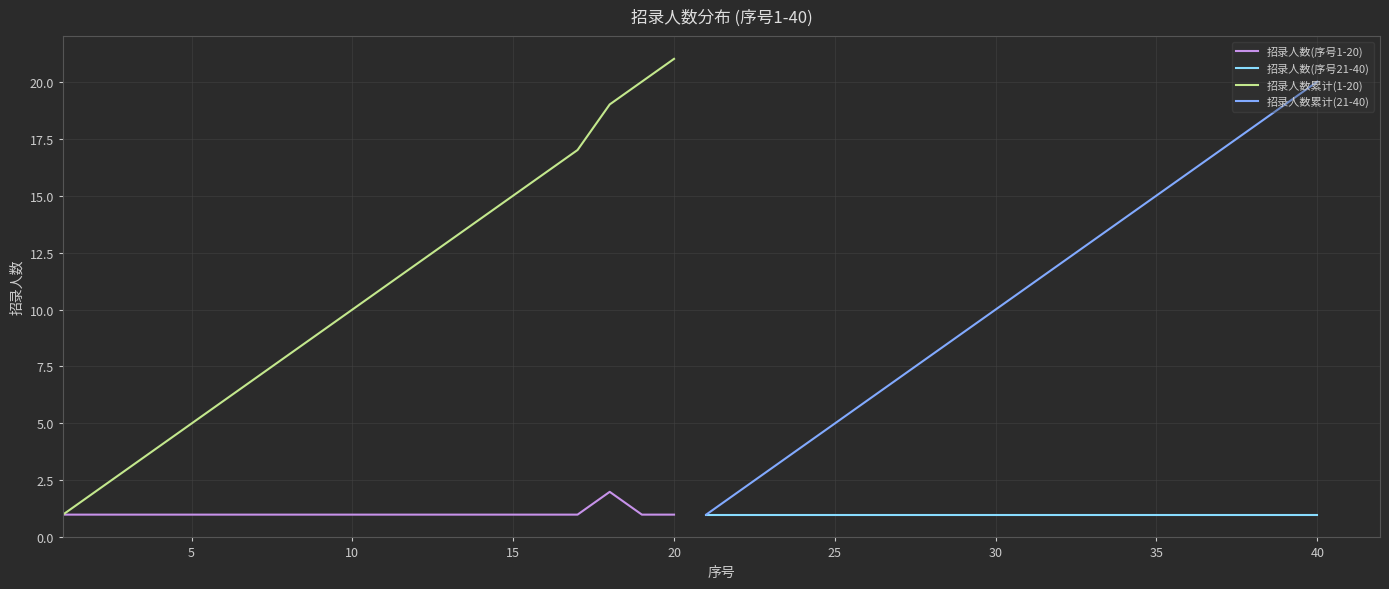

The value of 招录人数累计(1-20) at 5 is 5. True or false?

True